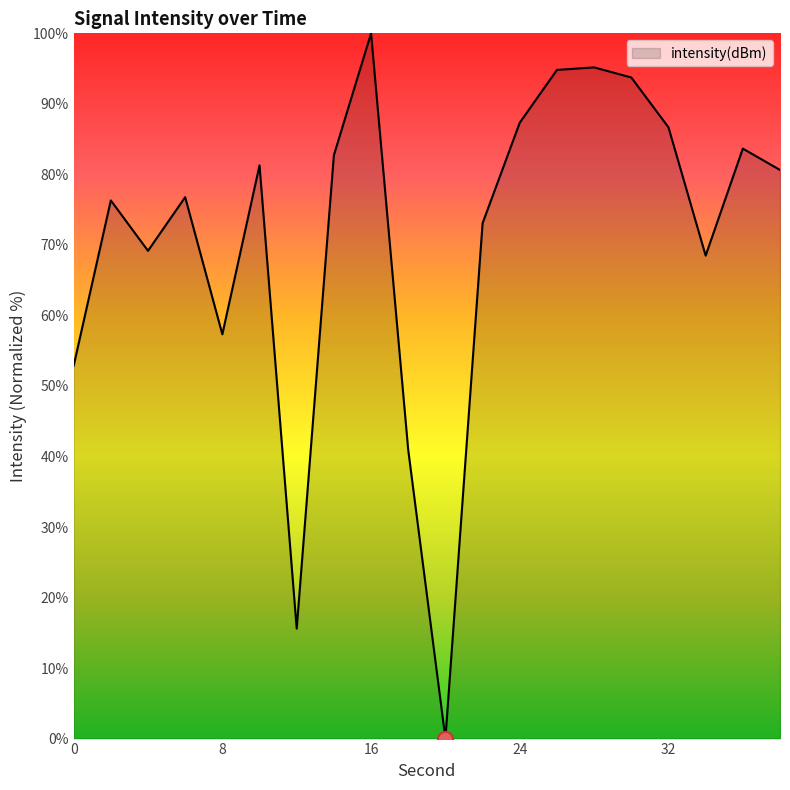

What is the difference between the maximum and minimum values?

100.0